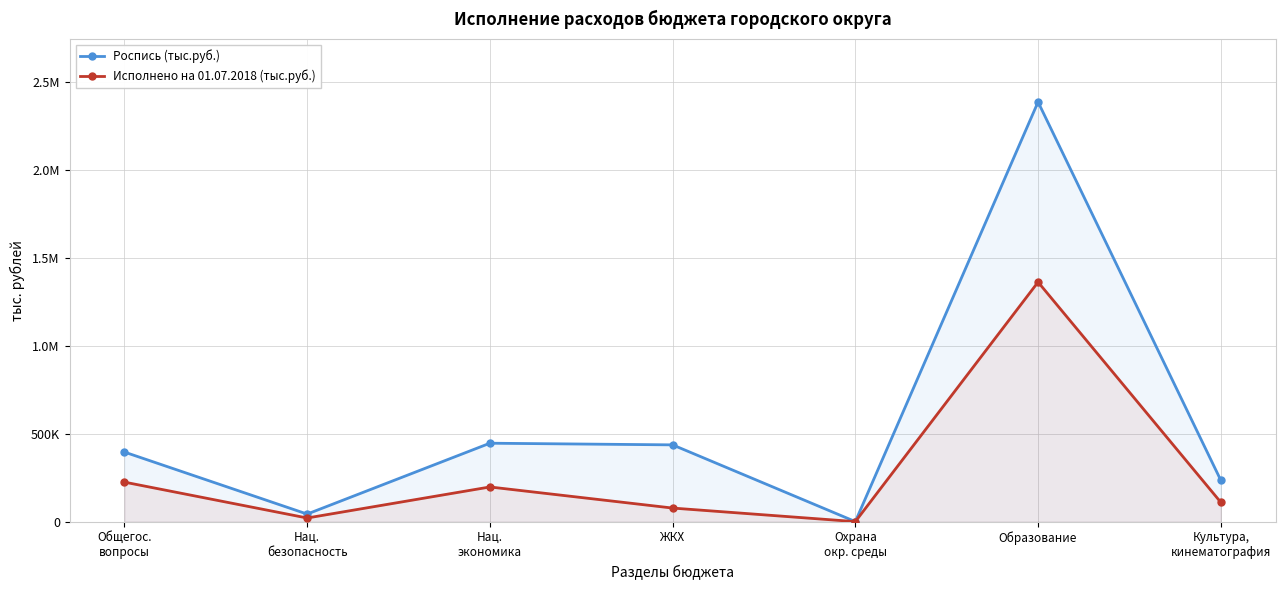

Does the chart have visible grid lines?

Yes